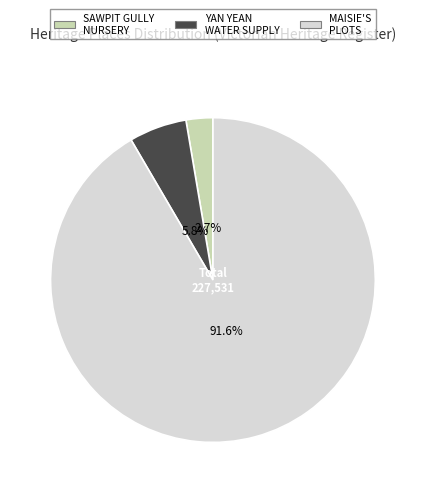

Is there any slice that represents more than half of the pie?

Yes